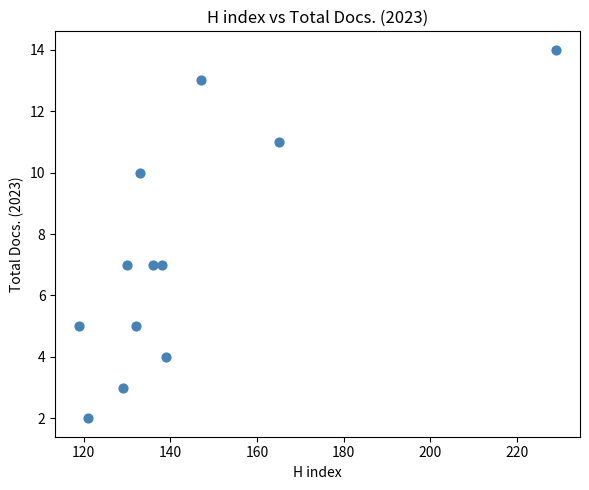

What is the average X value?

143